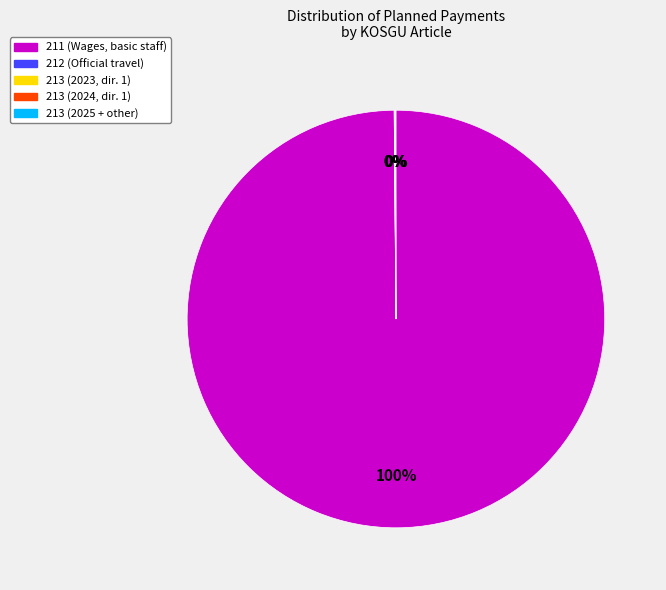

Does any single category account for the majority?

Yes